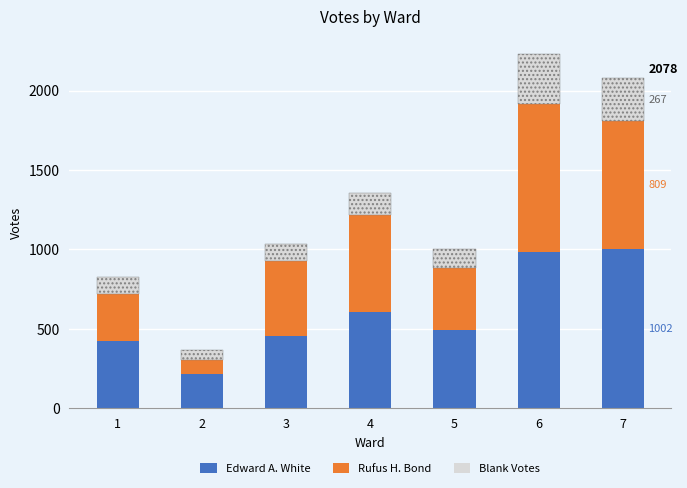

Reading left to right, extract all data points from this chart.

Edward A. White: 1=422	2=213	3=454	4=605	5=490	6=983	7=1002
Rufus H. Bond: 1=298	2=89	3=473	4=612	5=394	6=932	7=809
Blank Votes: 1=107	2=63	3=104	4=135	5=121	6=314	7=267